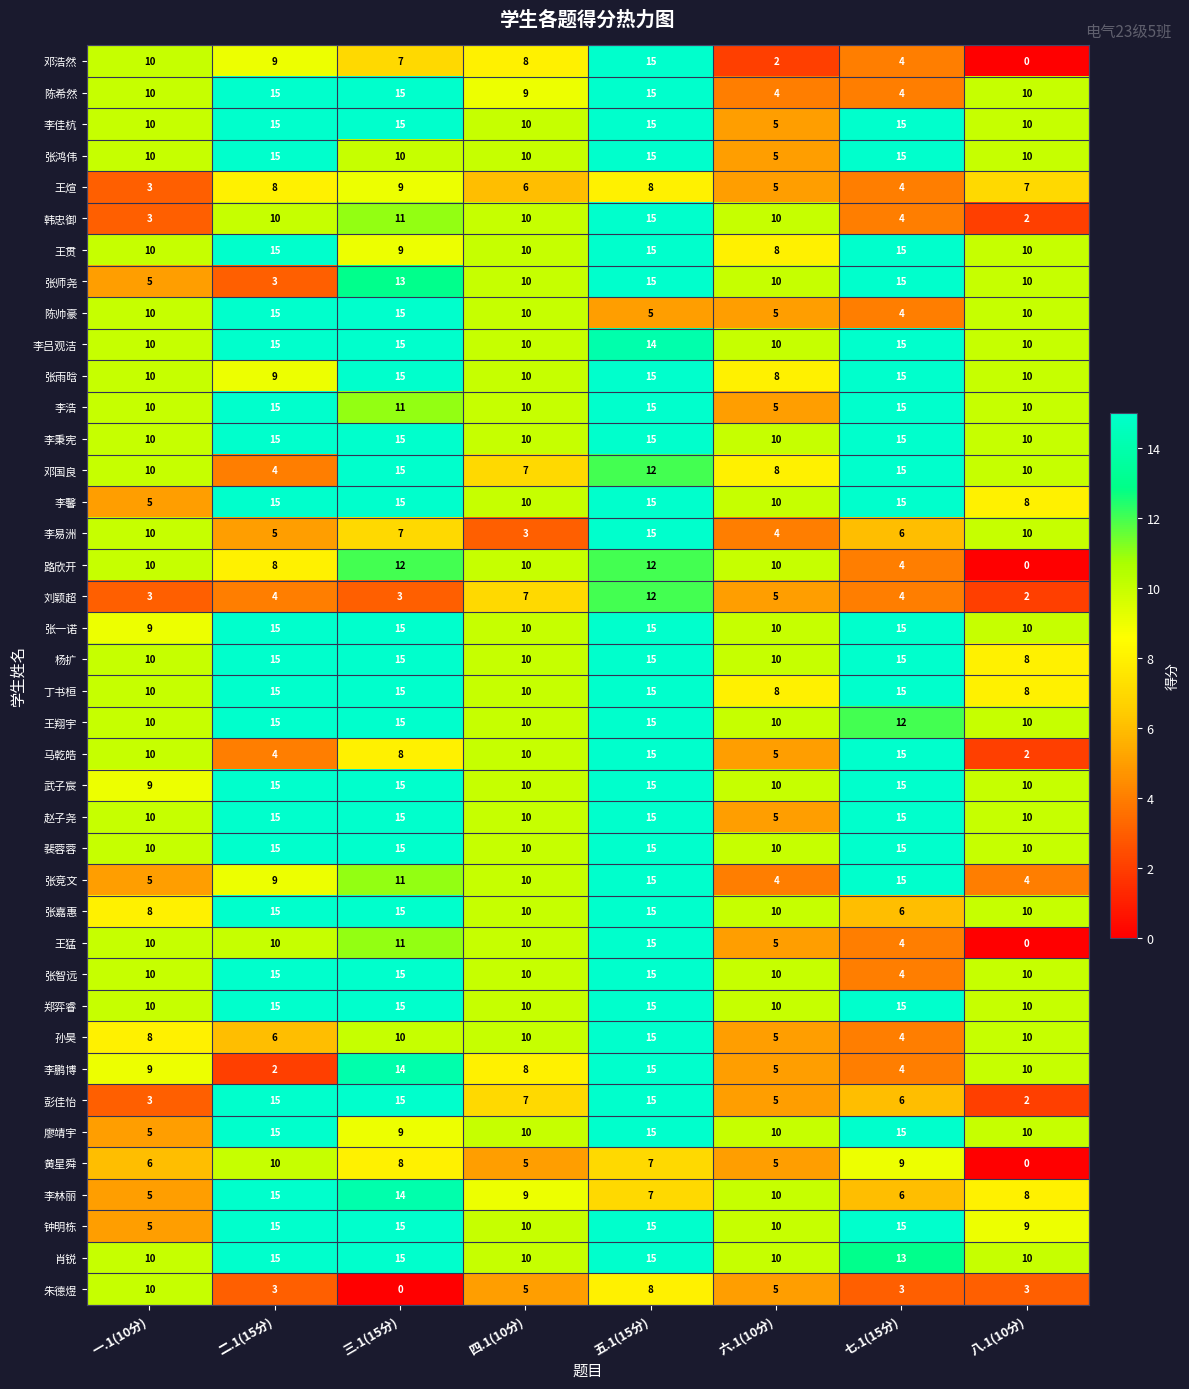

Count the number of categories in the chart.

8